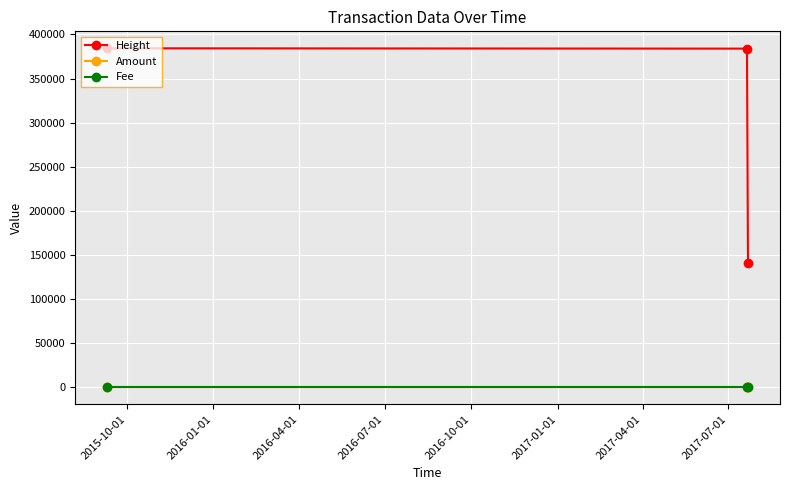

What is the value of the Height point at the 2nd from the left?

383942.0